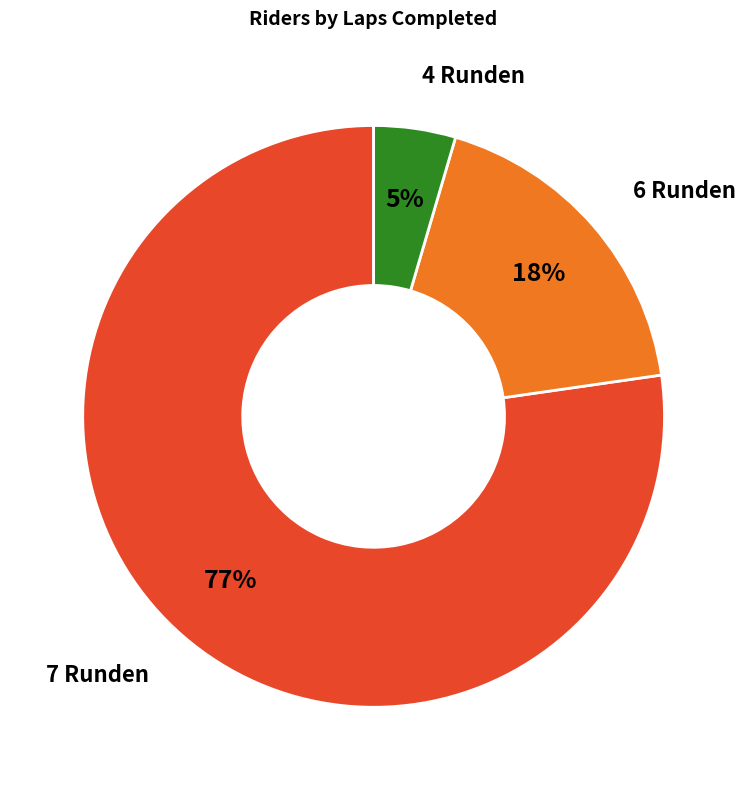

Is there any slice that represents more than half of the pie?

Yes